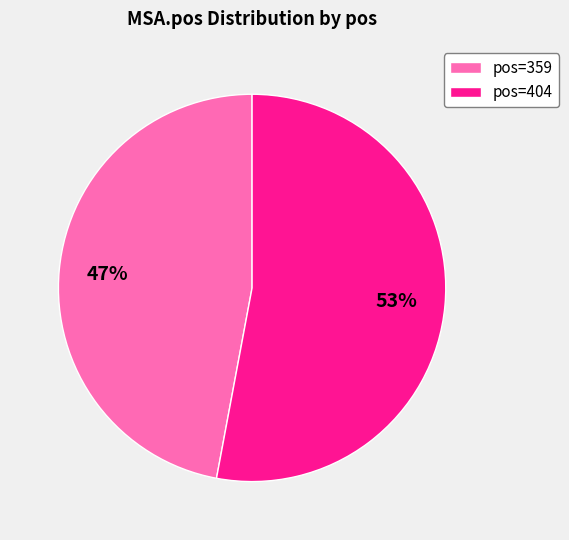

To the nearest percent, what is the difference between the largest and smallest slice percentages?

6%